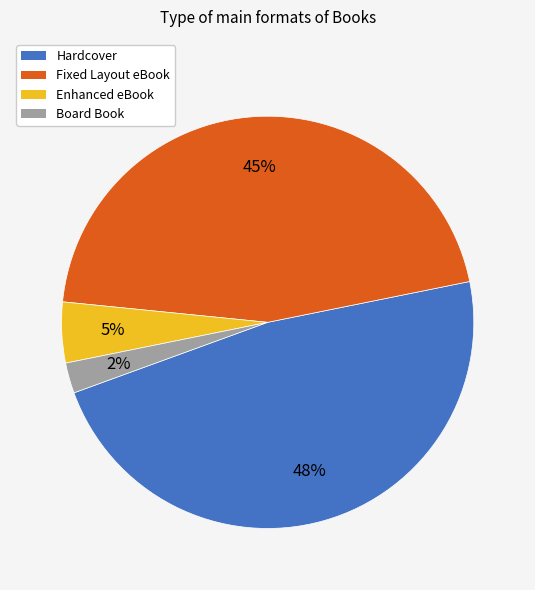

Does Enhanced eBook account for over 50% of the chart?

No